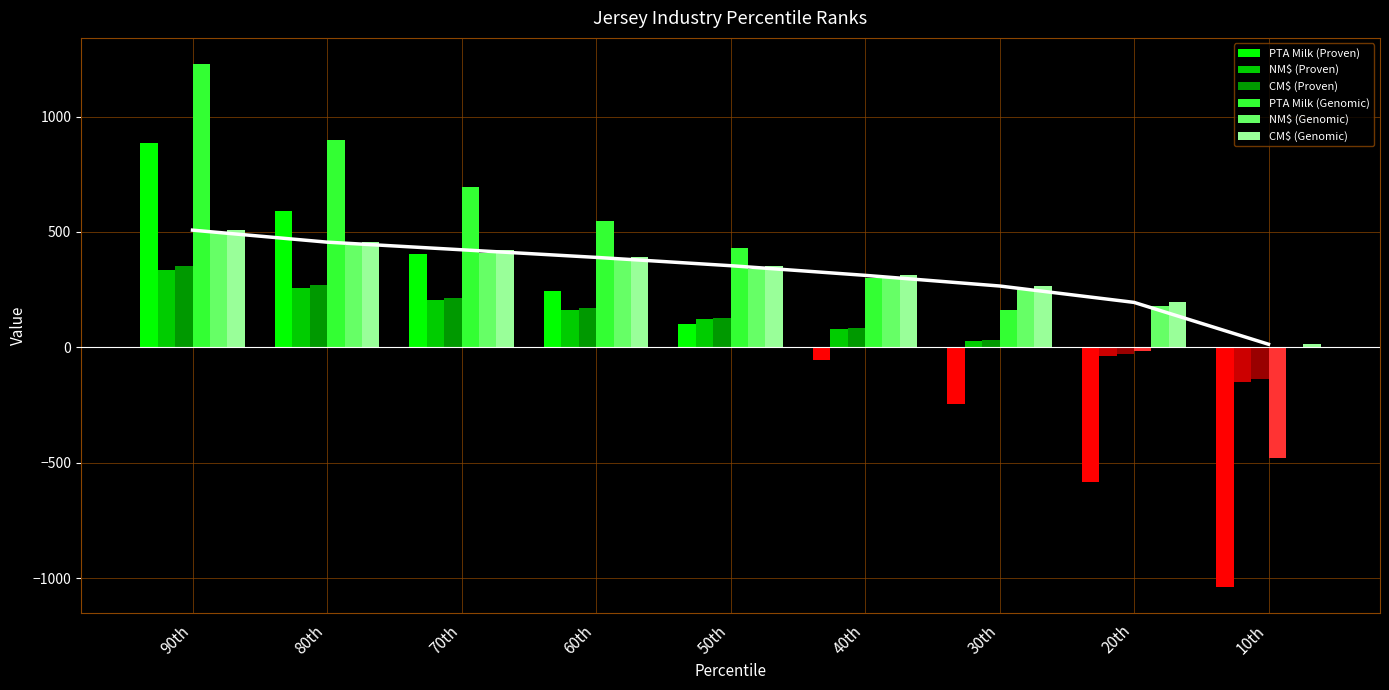

What is the difference between the maximum and minimum values in the CM$ (Proven) series?

353.9